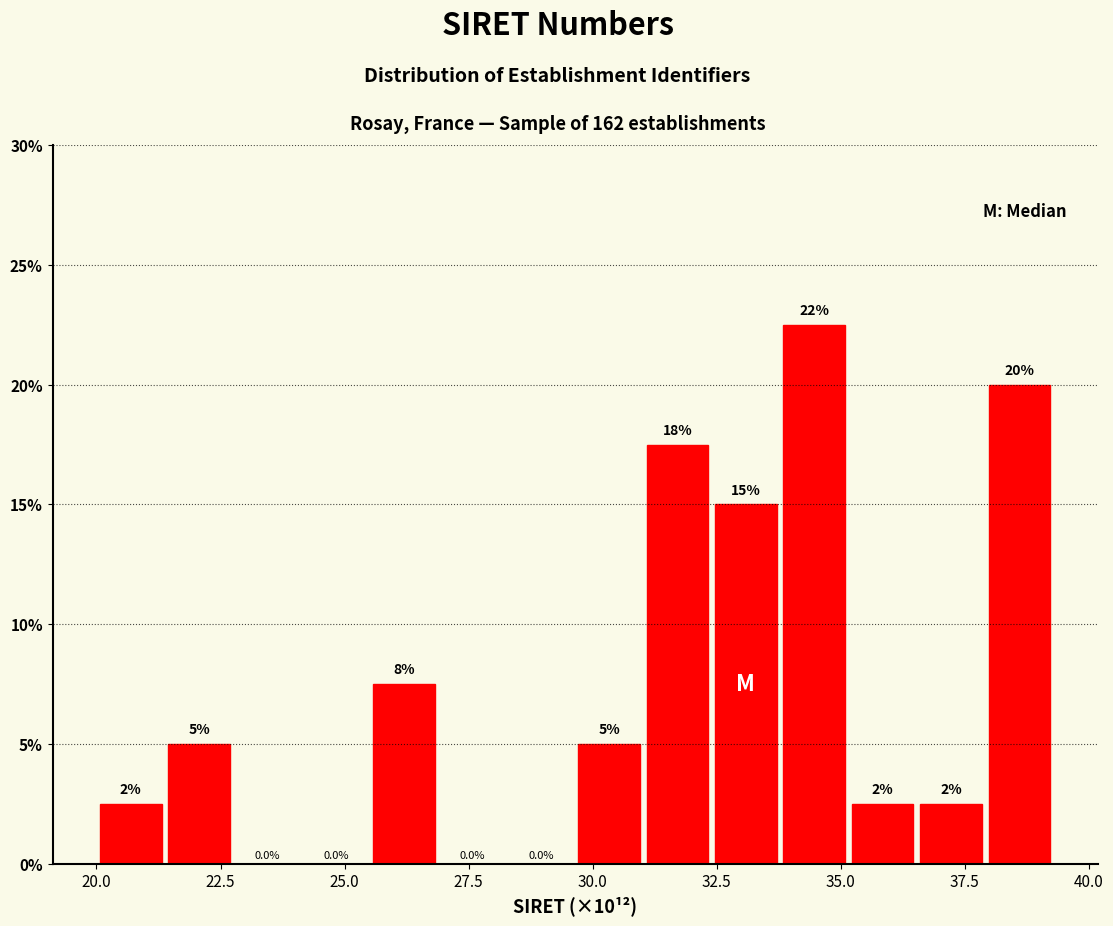

Read against the x-axis, roughly where is the centre of the tallest bar?

34.5